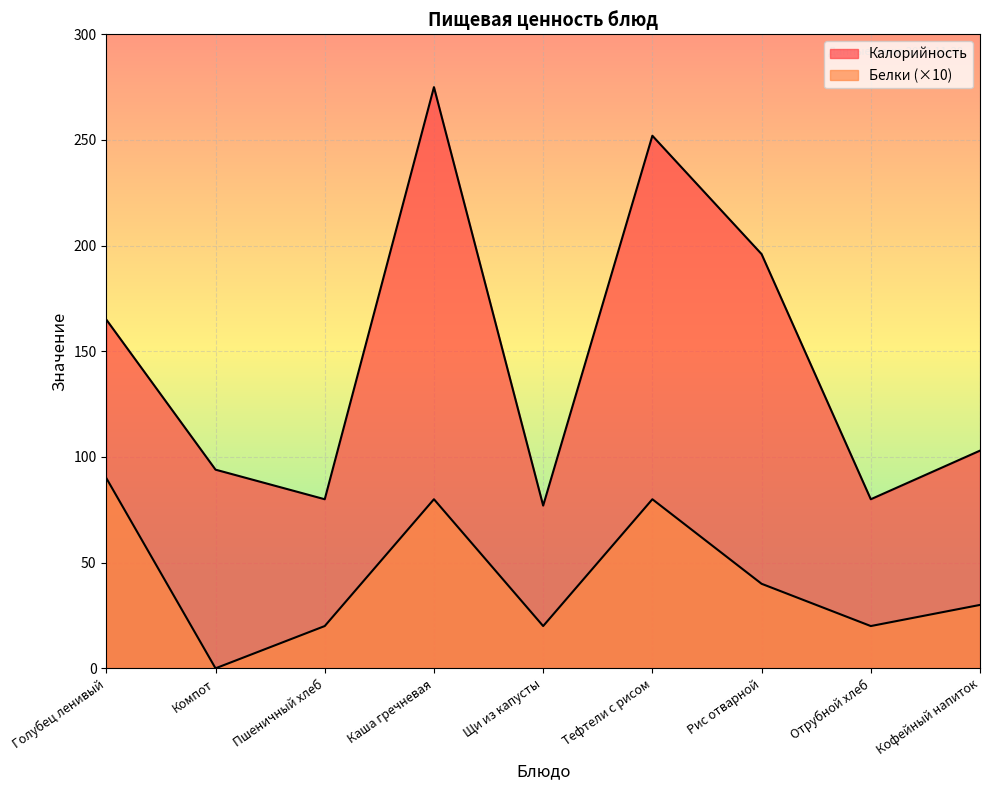

How many values in the Белки series exceed 30?

4